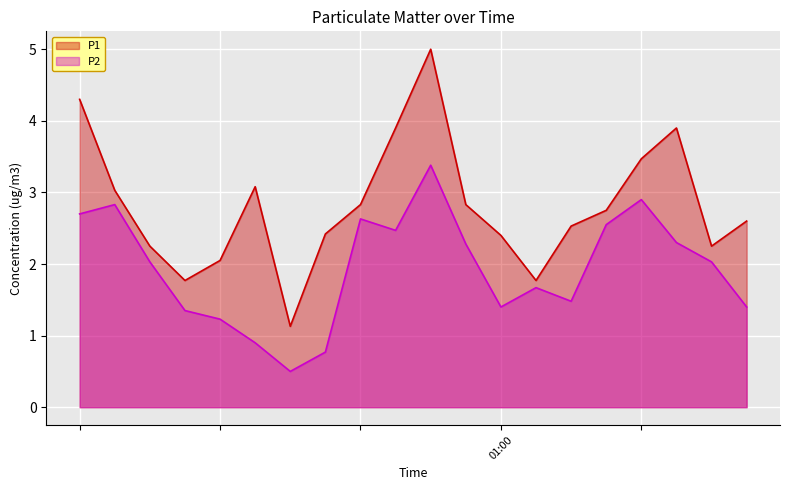

True or false: P1 and P2 cross at least once.

False